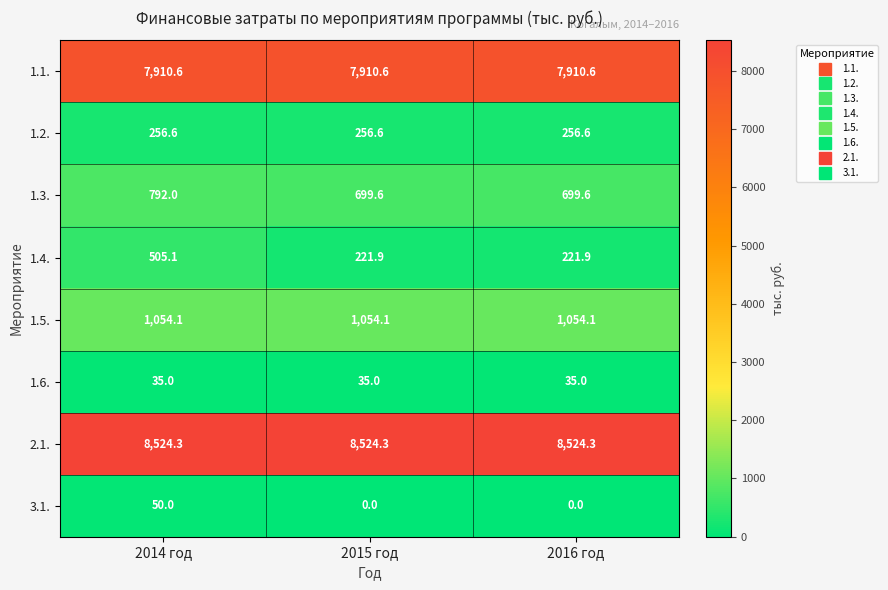

At which category is the sum across all series the highest?

2014 год